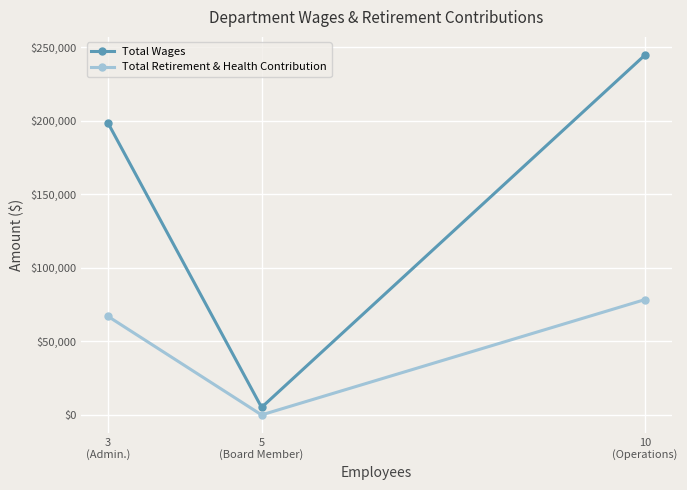

How many series are shown in this chart?

2